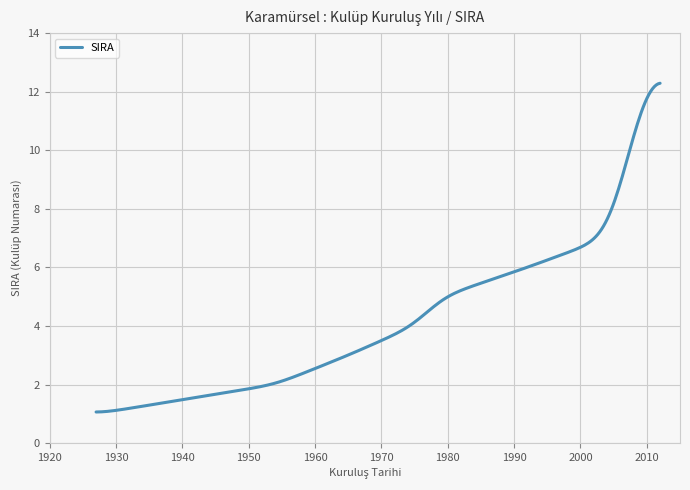

What is the greatest value displayed?

12.3